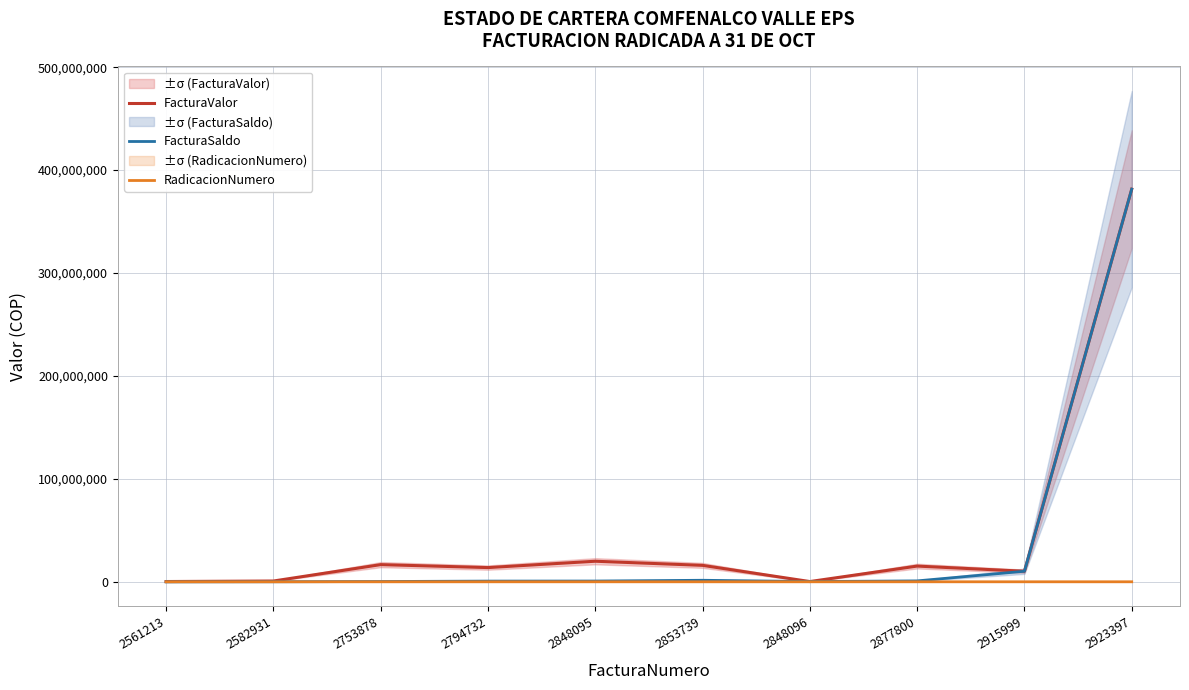

The value of FacturaSaldo at 2753878 is 593039. True or false?

False